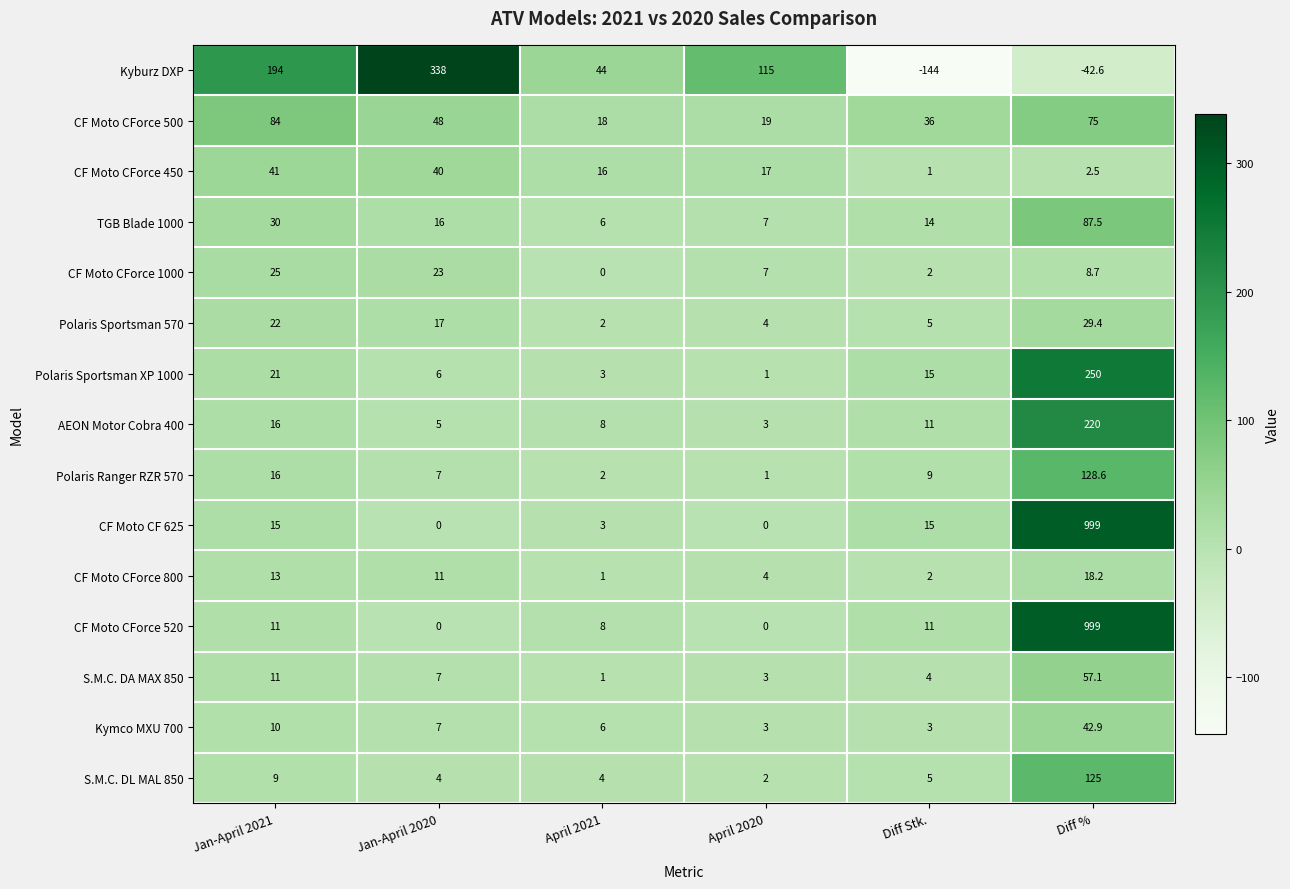

The value of AEON Motor Cobra 400 at Diff Stk. is 11.0. True or false?

True